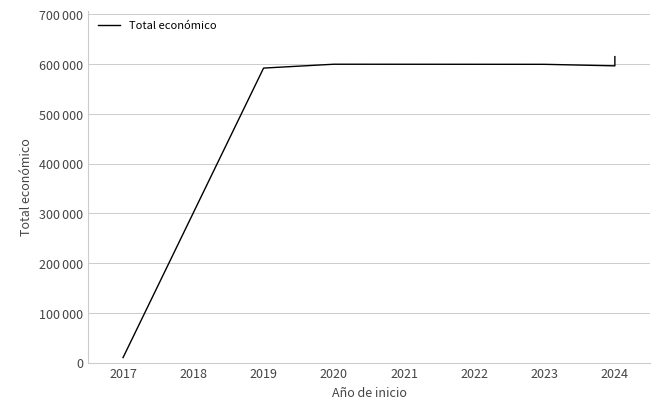

Is this an area chart (filled region under the line)?

No